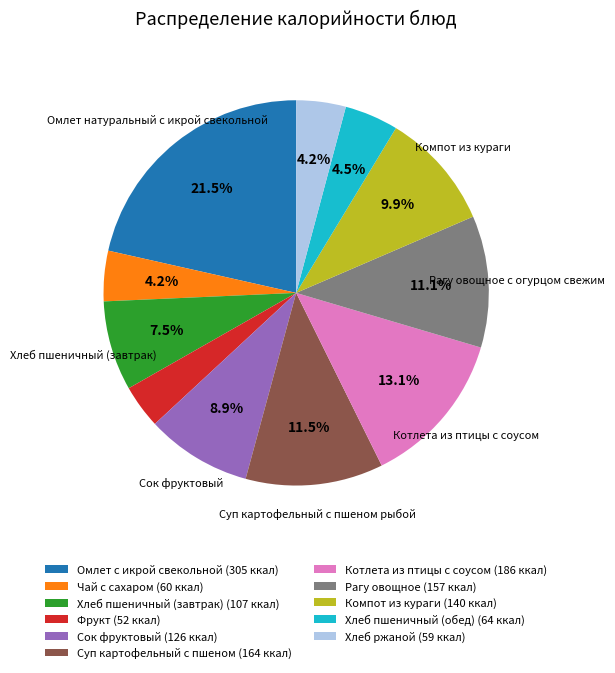

How many slices are in this pie chart?

11